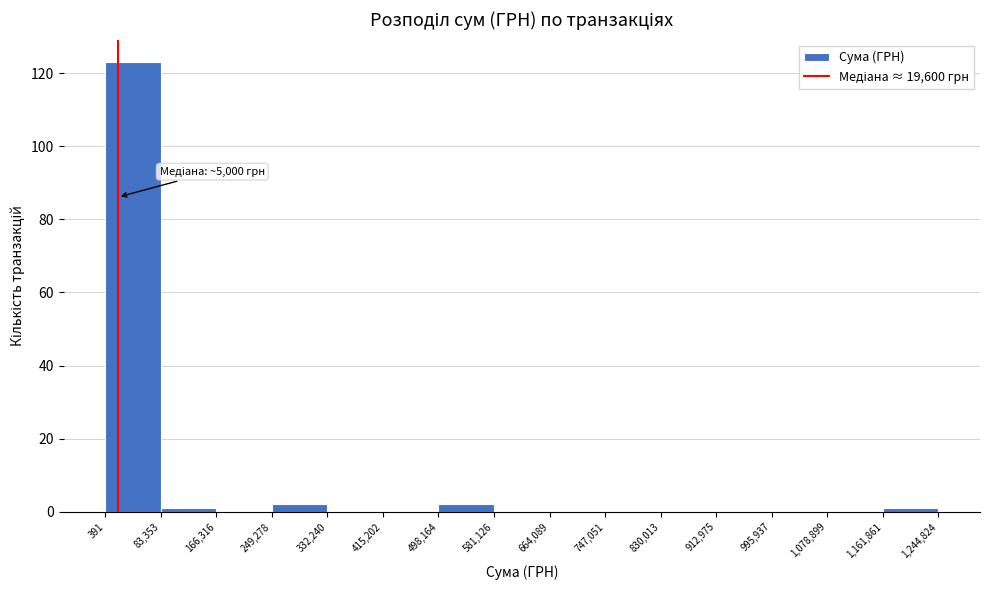

Over which range of the x-axis is the bar tallest?

391 to 83,353